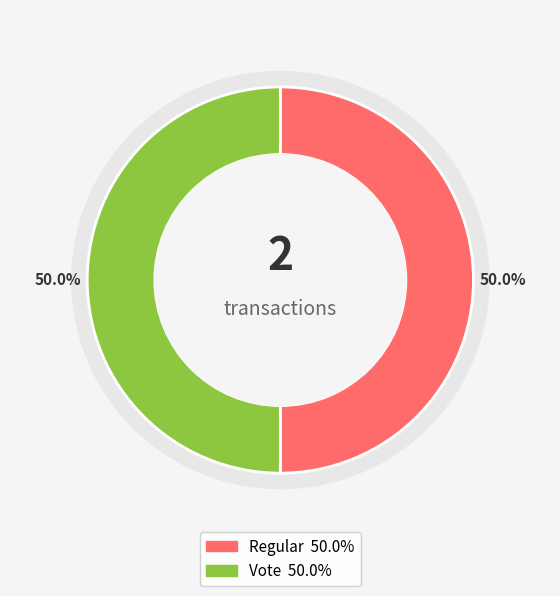

Combined, do Vote and Regular account for over 50%?

Yes